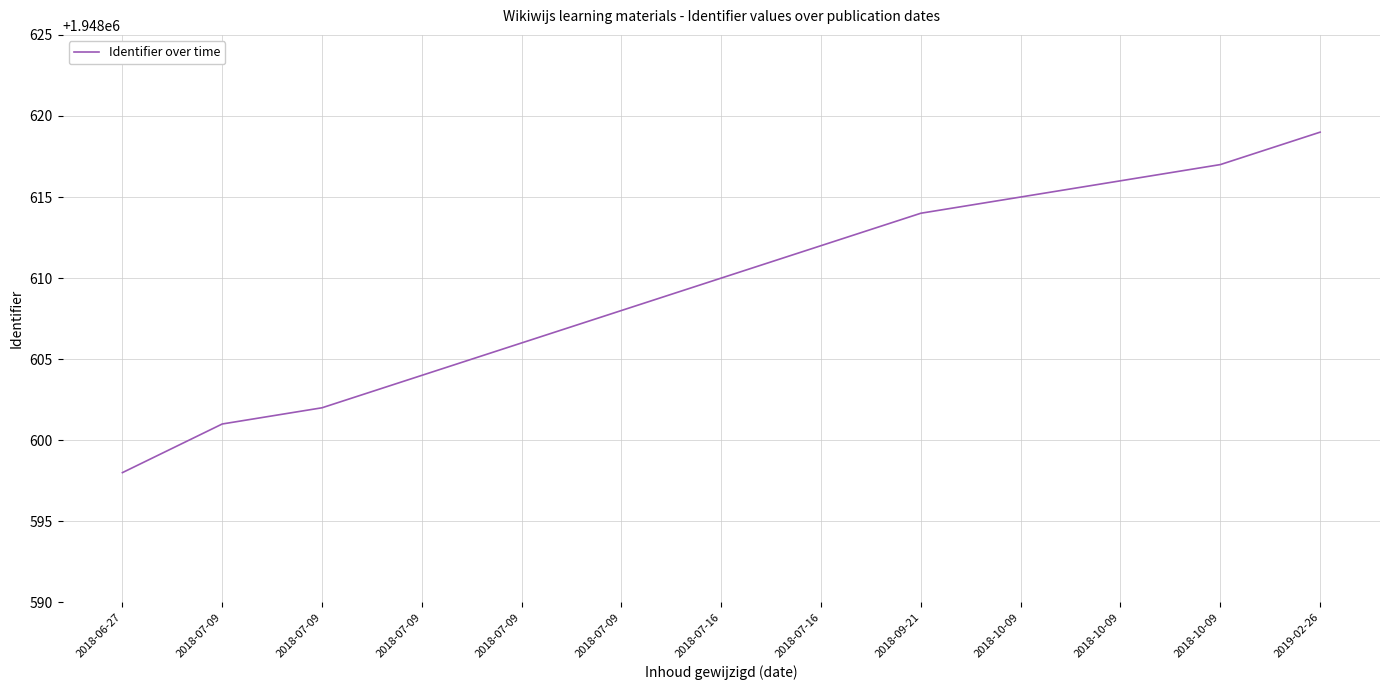

How many lines are shown in the chart?

1